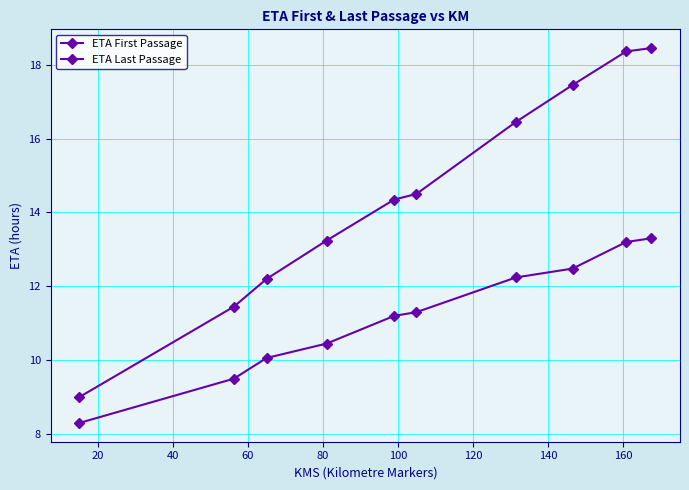

What is the average value of the ETA Last Passage series?

14.5